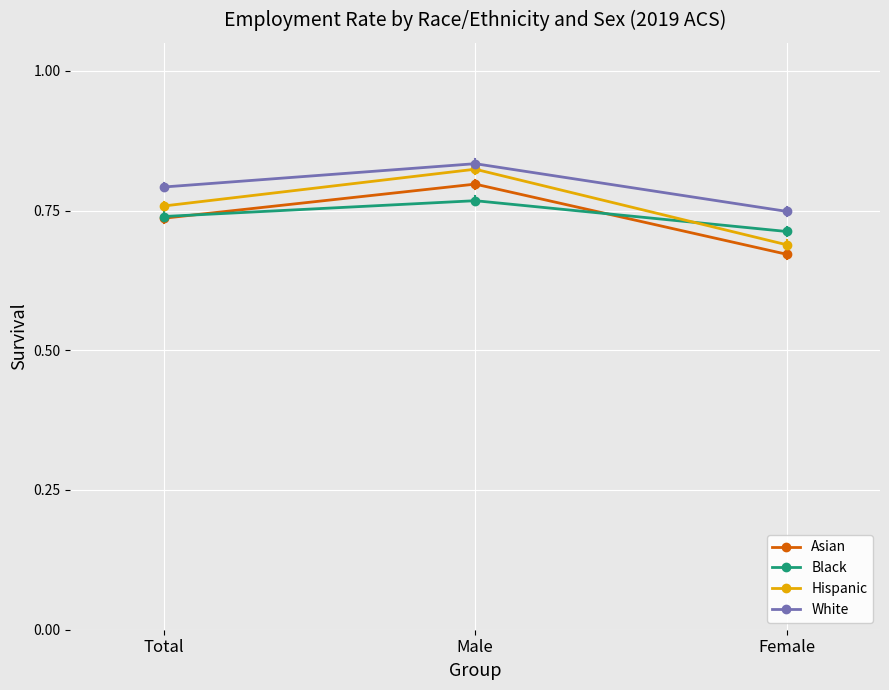

At which category is the sum across all series the highest?

Male